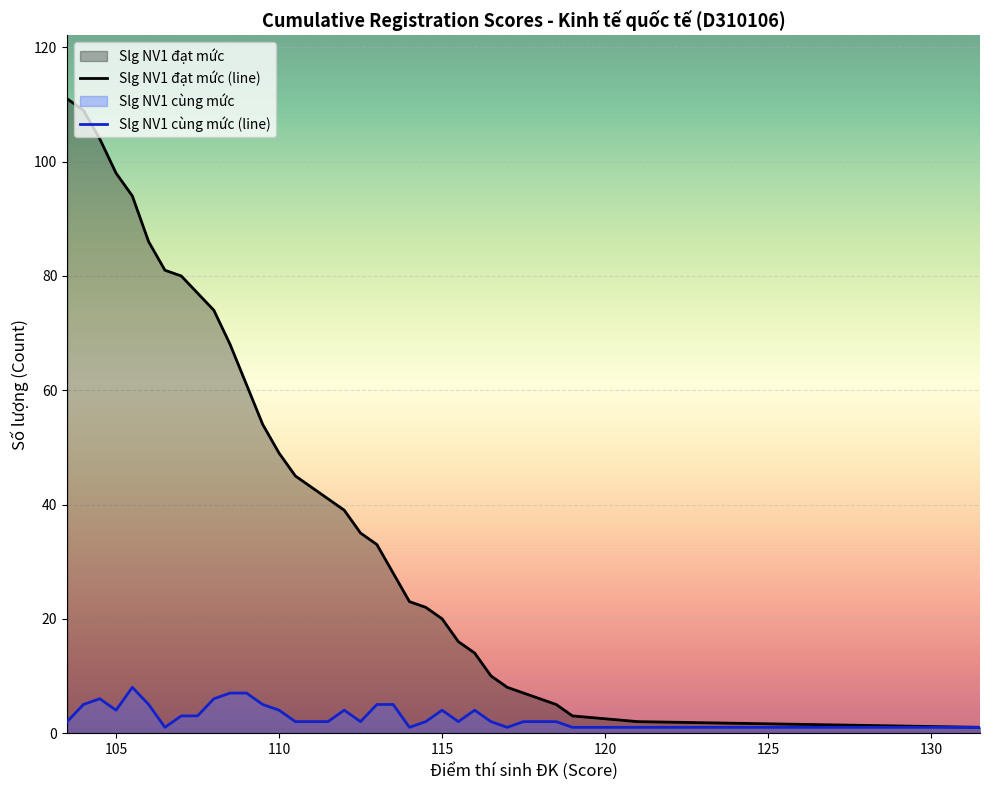

What are all the series names shown in the legend?

Slg NV1 cùng mức, Slg NV1 đạt mức